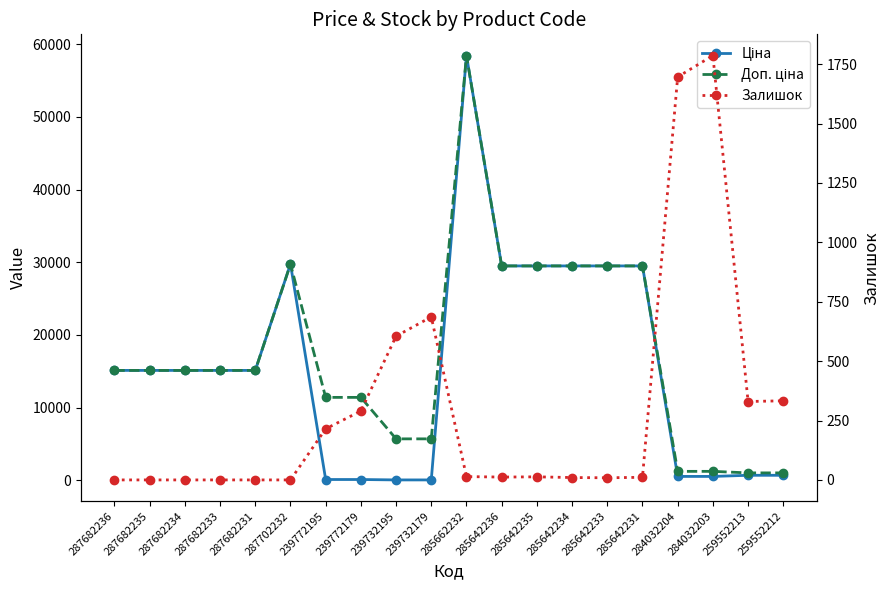

Is the value of Доп. ціна at 239772195 greater than the value of Залишок at 239772179?

Yes